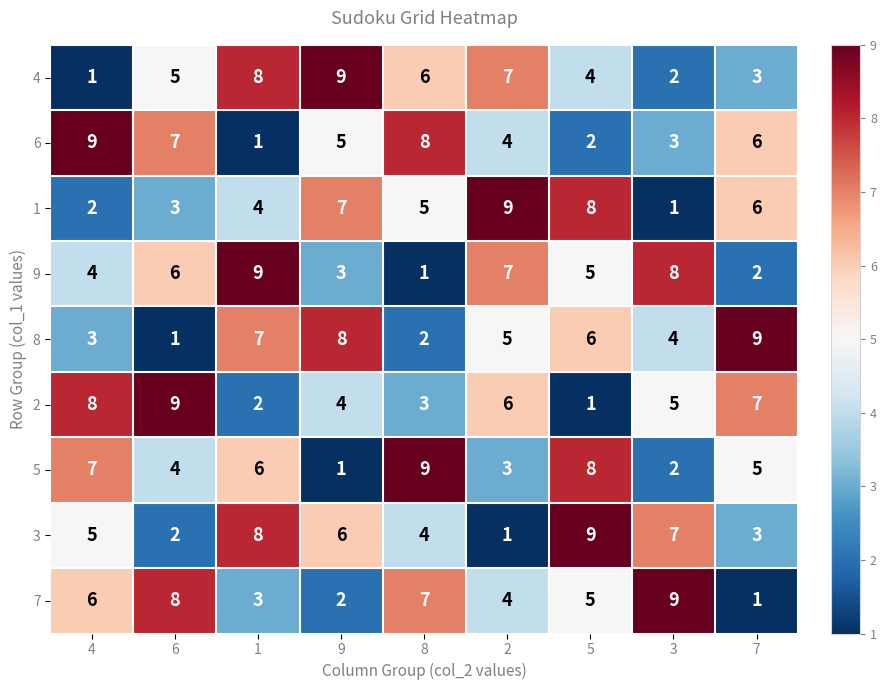

Where is 4 nearest to the value 5?

6